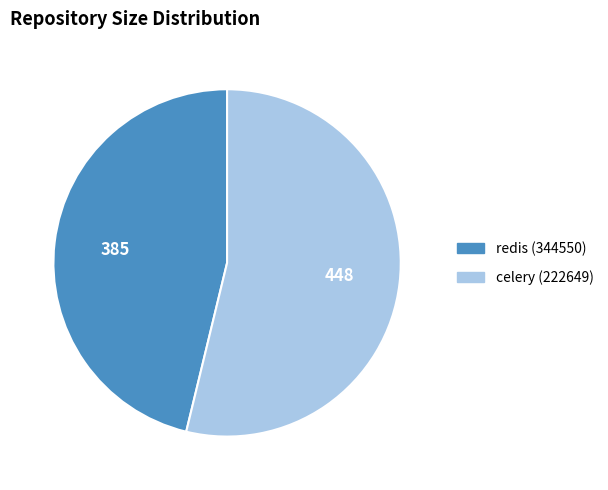

Which category accounts for the majority?

celery (222649)